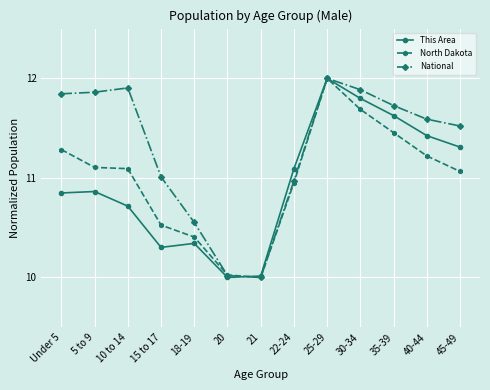

How many data points in This Area are above 10?

12